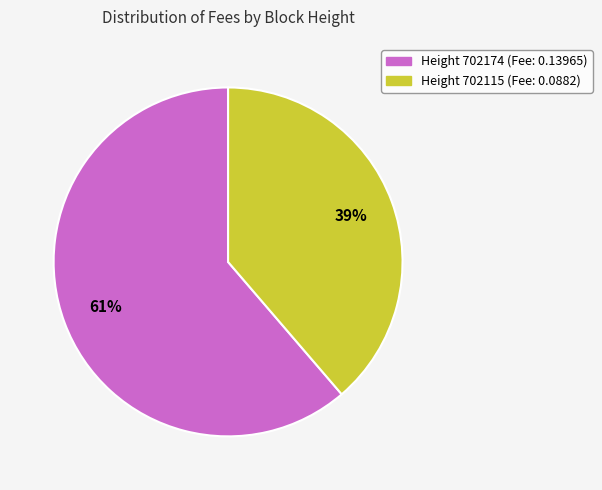

How many slices are in this pie chart?

2